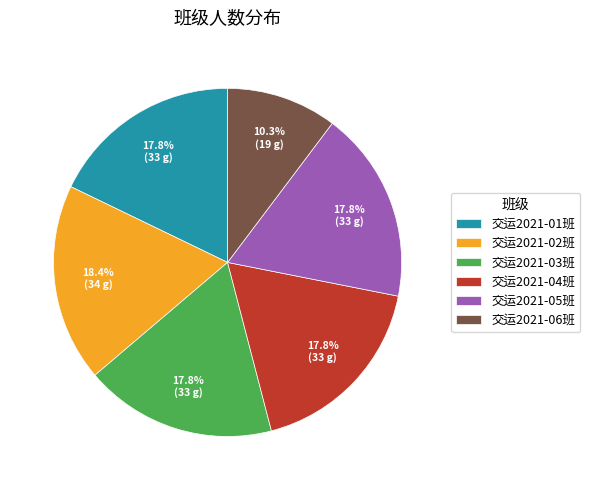

What is the smallest slice in the pie chart?

交运2021-06班